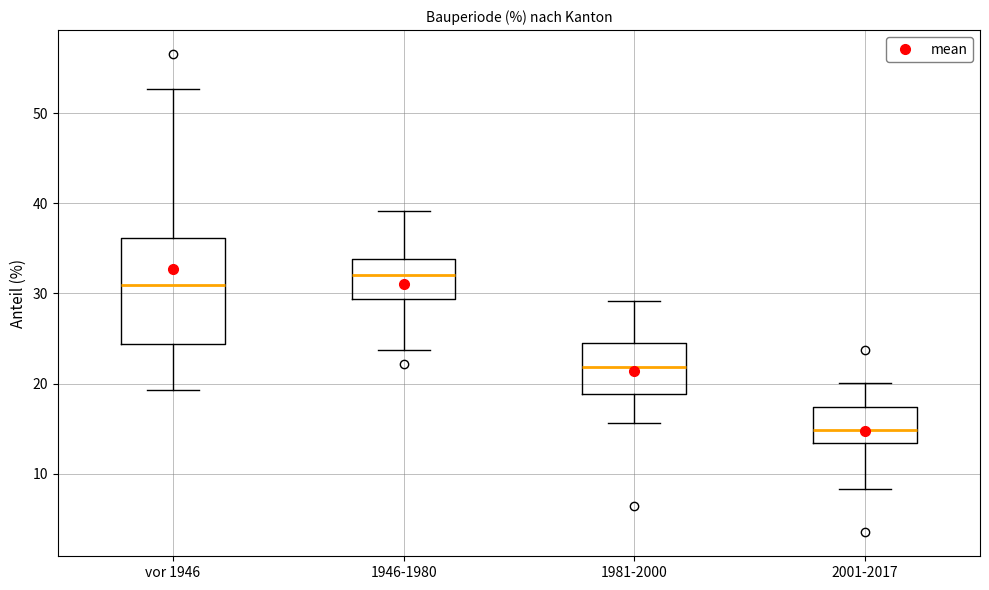

Which box is the tallest, from its lower edge to its upper edge?

vor 1946